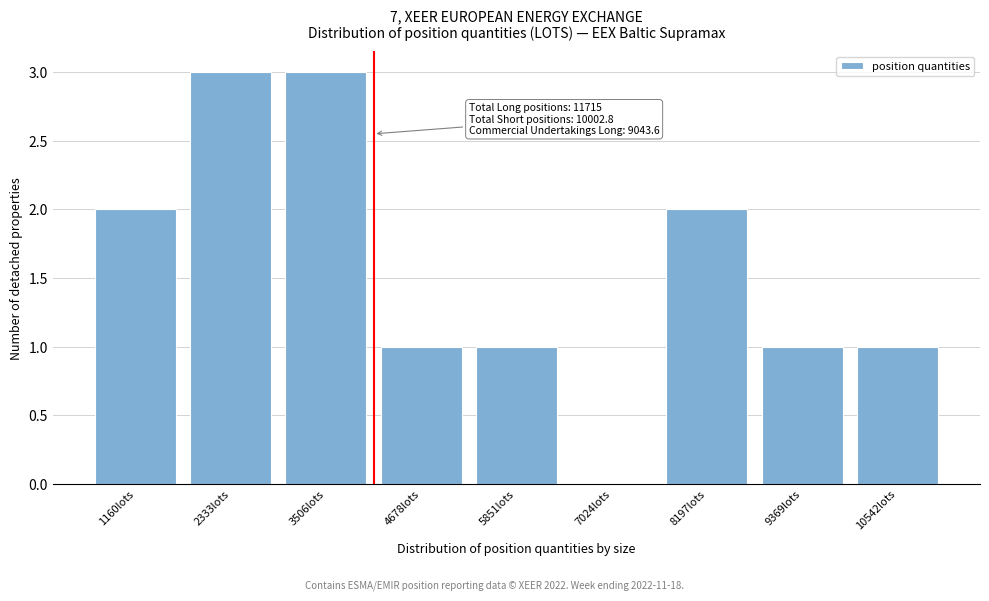

Reading left to right, what are all the values shown in this chart?

1160lots=2	2333lots=3	3506lots=3	4678lots=1	5851lots=1	7024lots=0	8197lots=2	9369lots=1	10542lots=1